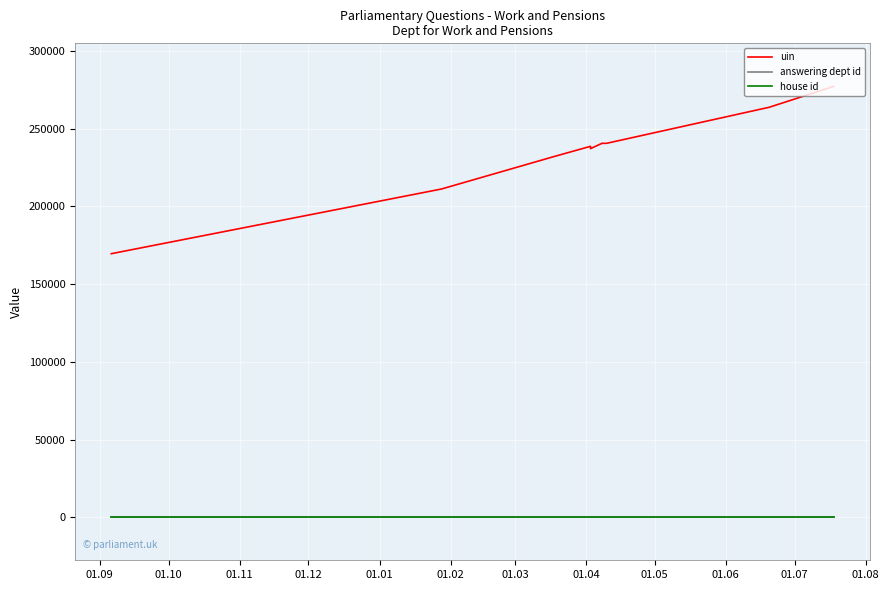

True or false: house id has more than 1 points higher than both neighbors.

False